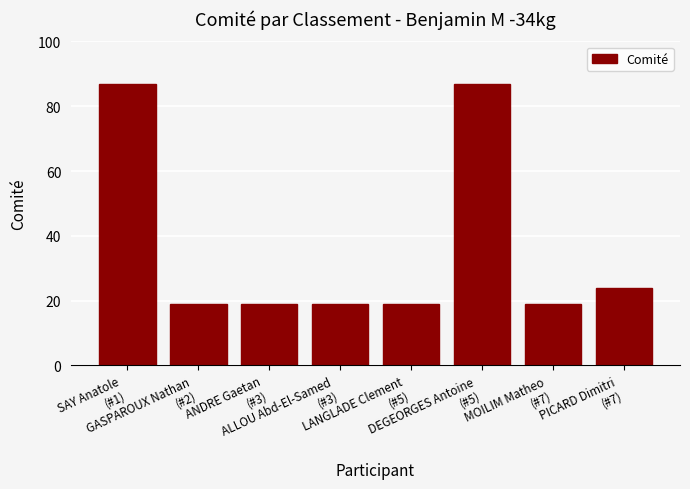

What is the smallest value displayed?

19